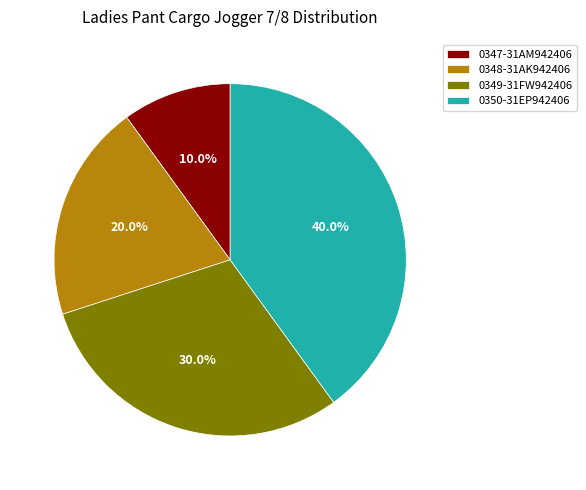

To the nearest percent, what is the combined percentage of 0349-31FW942406 and 0347-31AM942406?

40%